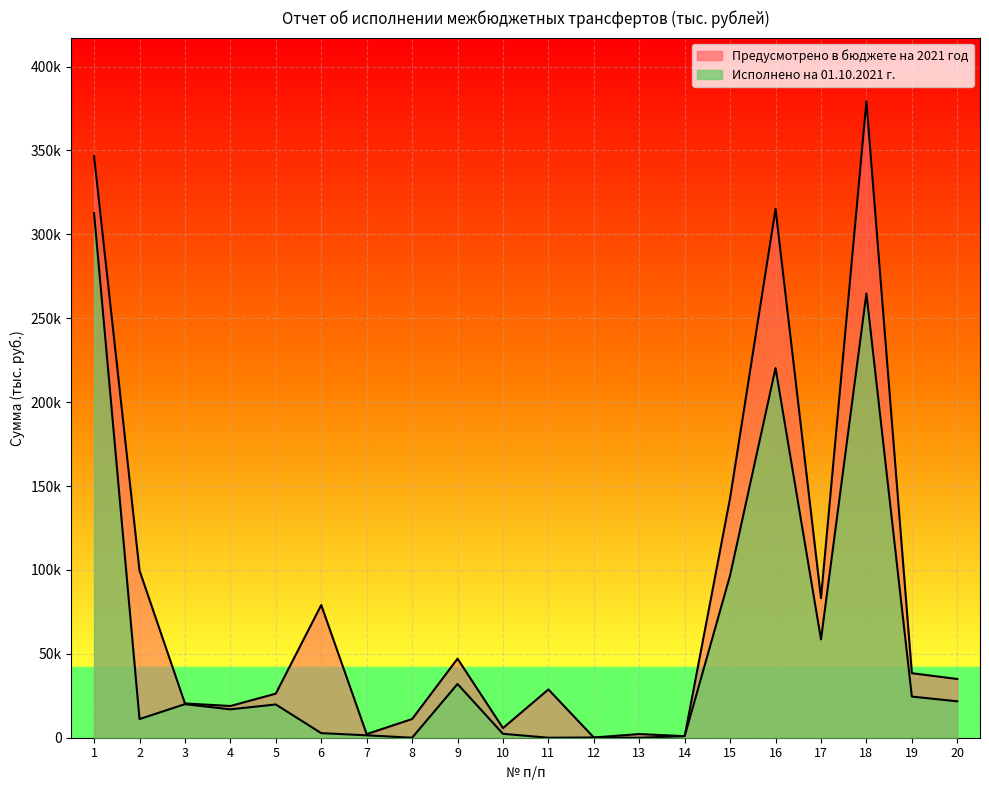

What is the value of the Предусмотрено в бюджете на 2021 год point at the 20th from the left?

35000.0